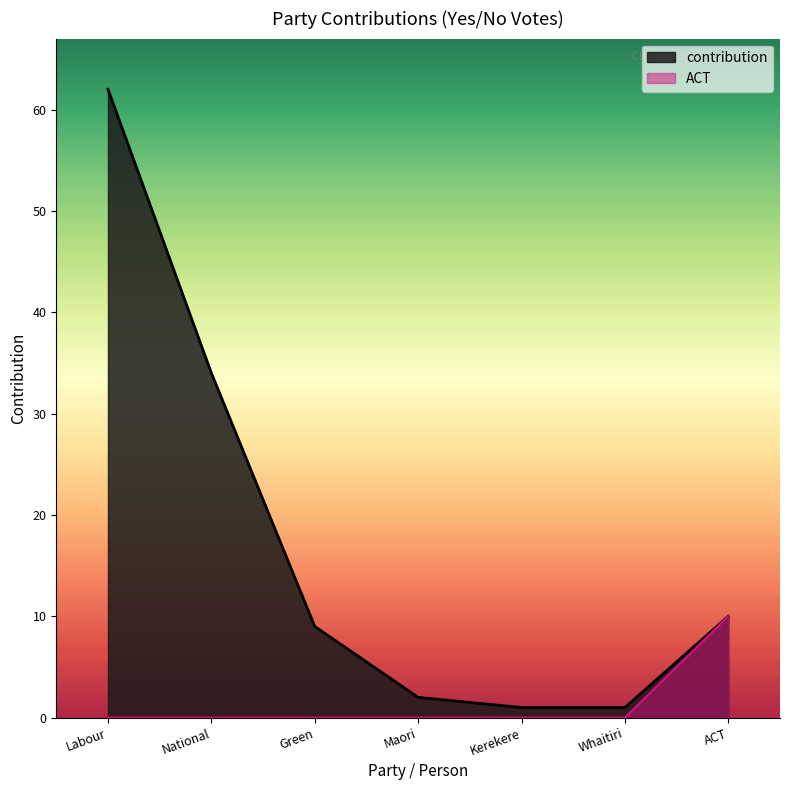

The contribution series shows 12 at Green. True or false?

False